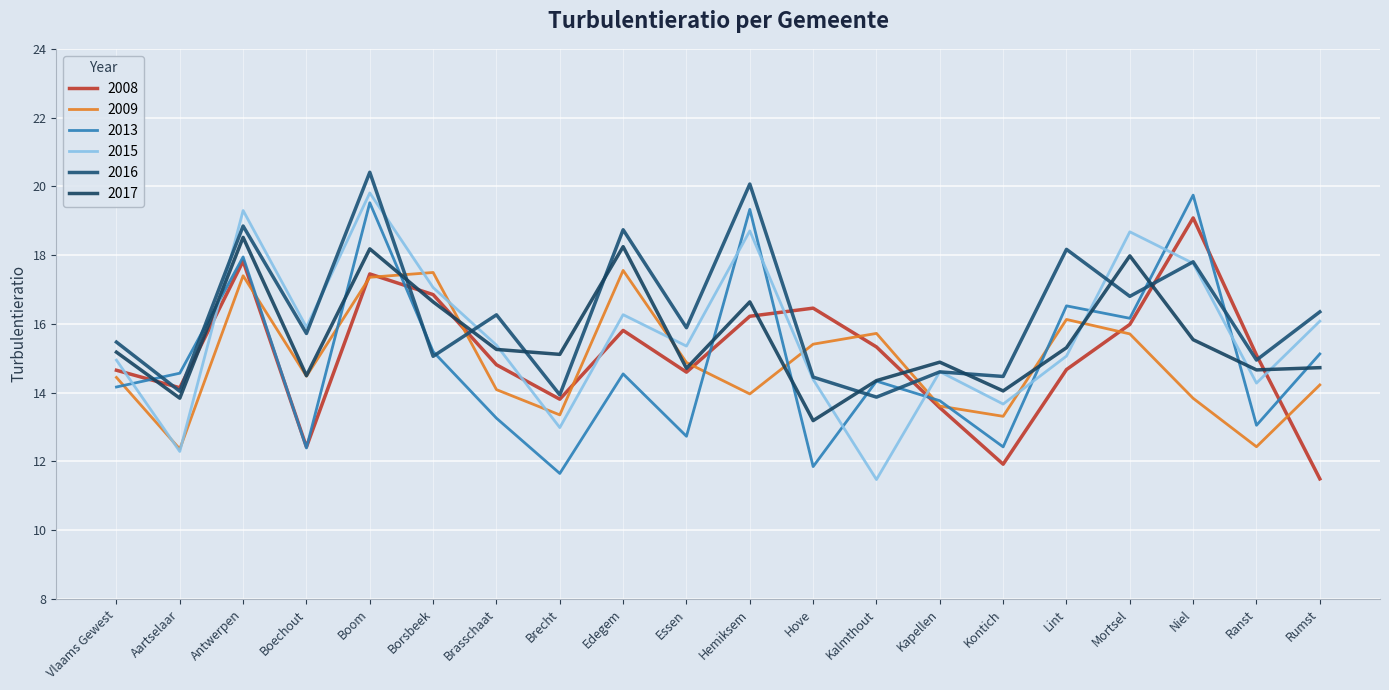

At which category does 2013 reach its first local valley?

Boechout